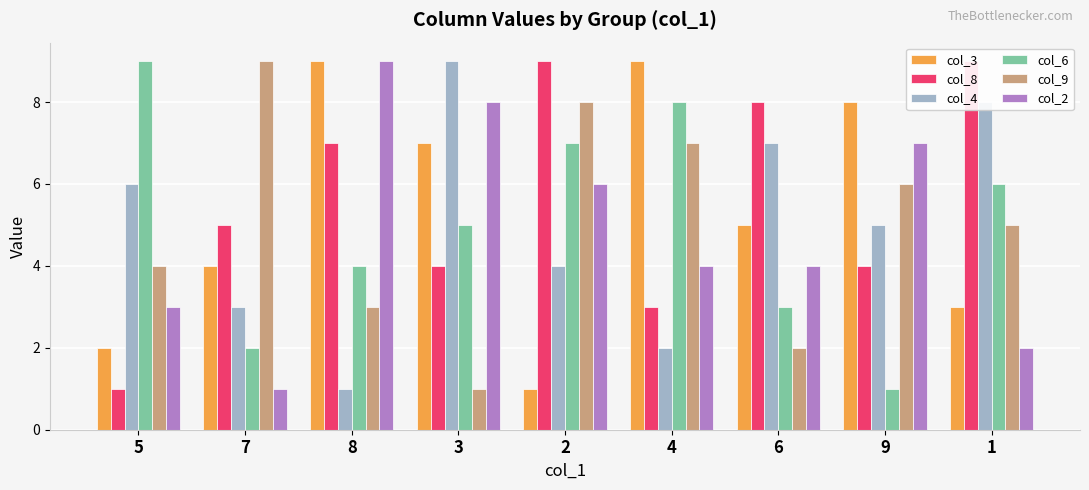

At which label does col_6 reach its minimum?

9